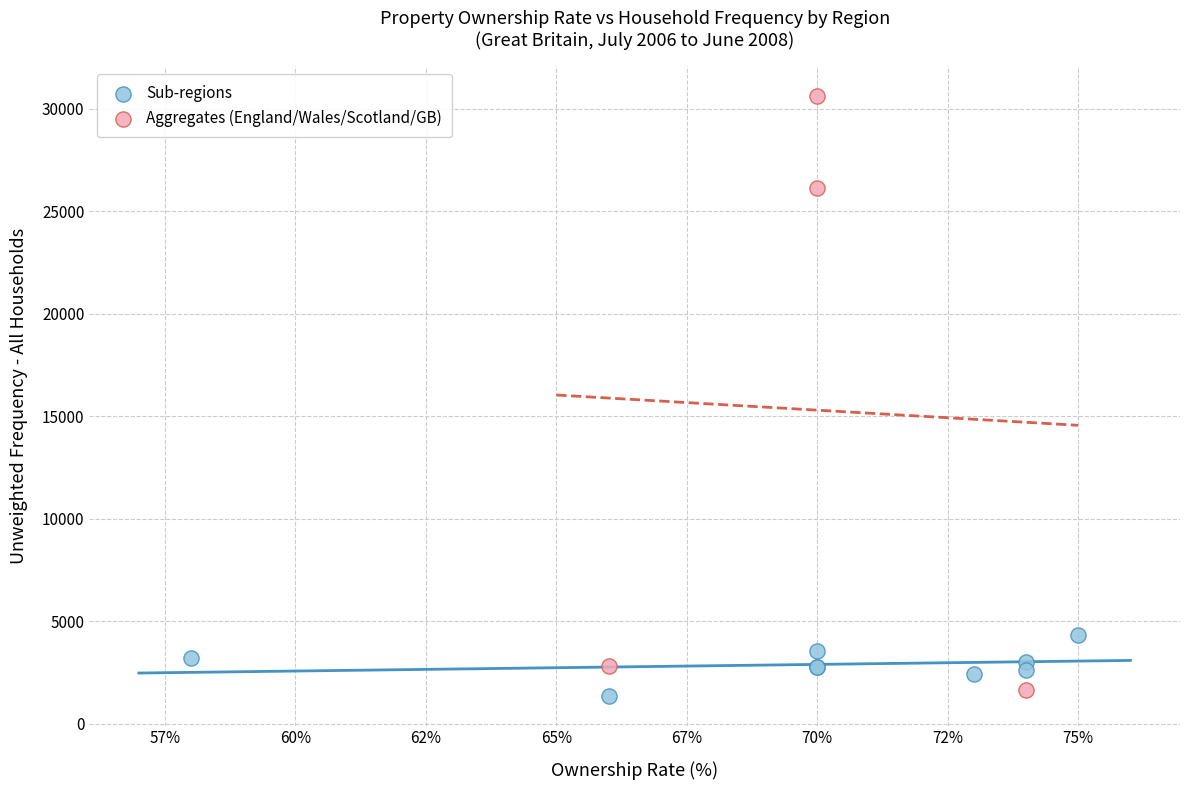

Which series contains the highest Y value?

Aggregates (England/Wales/Scotland/GB)